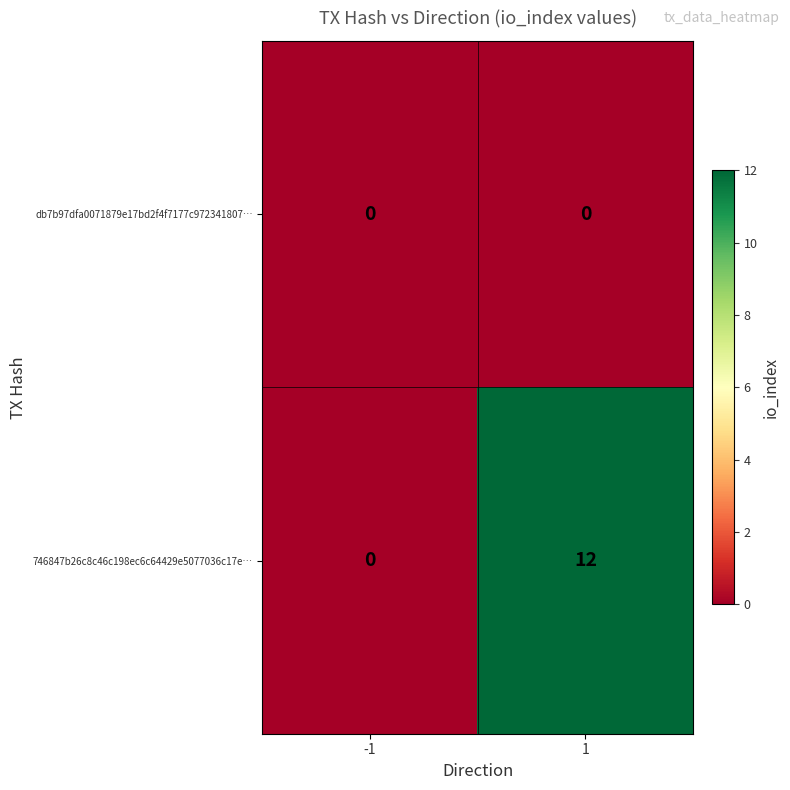

Reading right to left, list all the values displayed in this chart.

db7b97dfa0071879e17bd2f4f7177c972341807…: 0	0
746847b26c8c46c198ec6c64429e5077036c17e…: 12	0